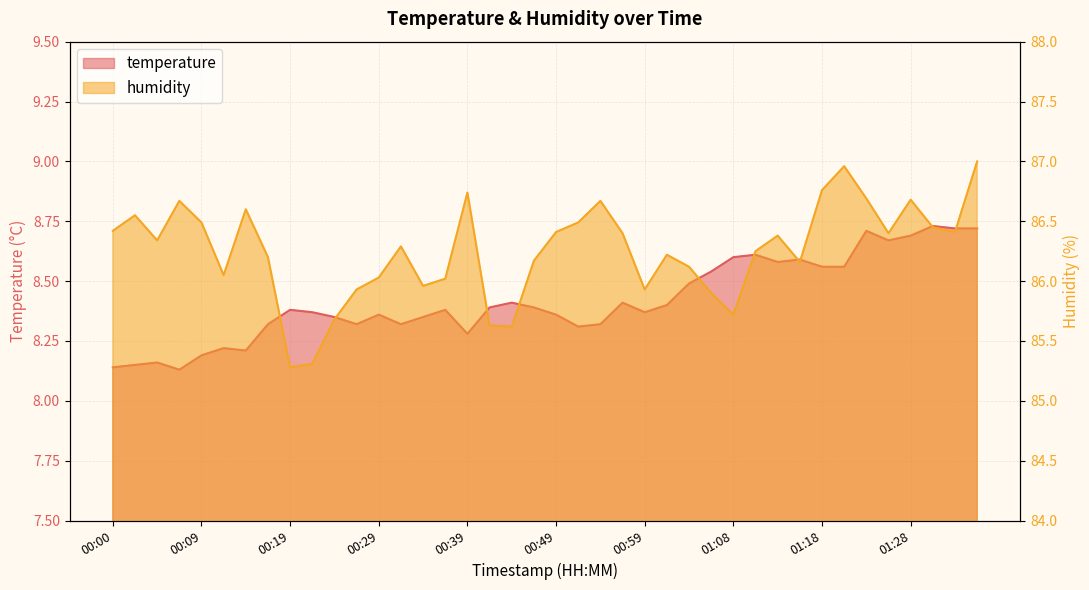

True or false: temperature and humidity intersect in this chart.

False